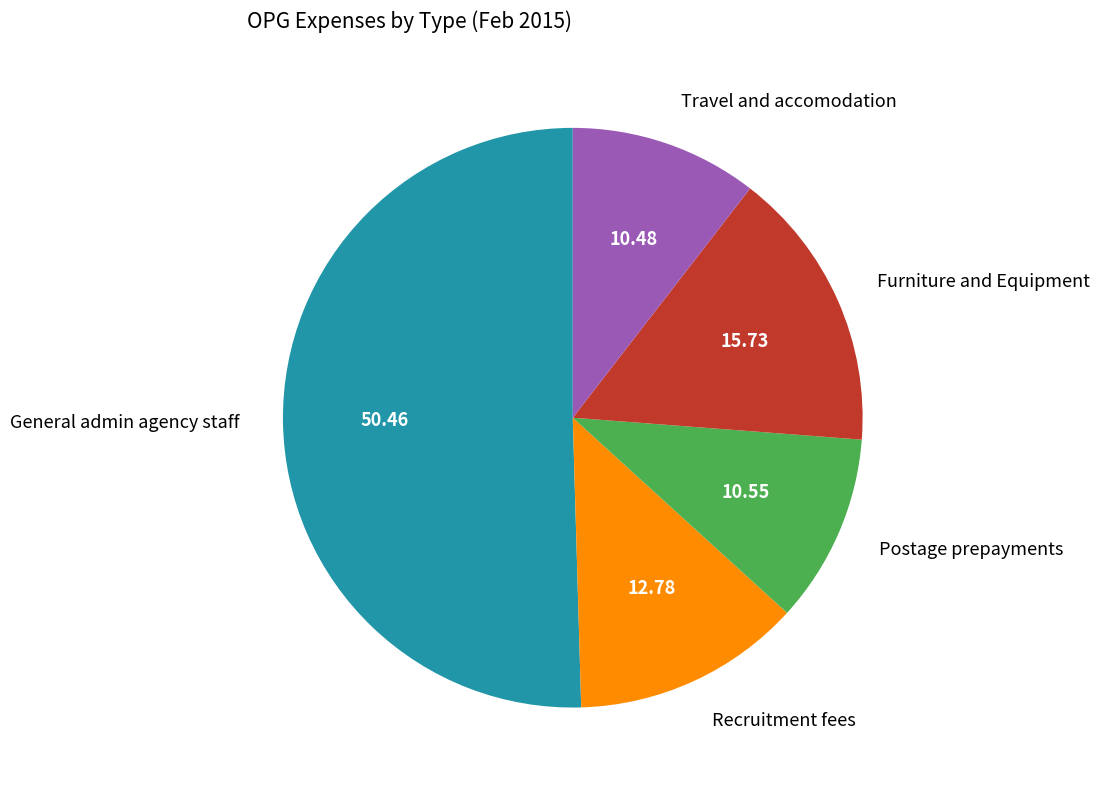

Is it true that Postage prepayments is 11% of the pie?

True